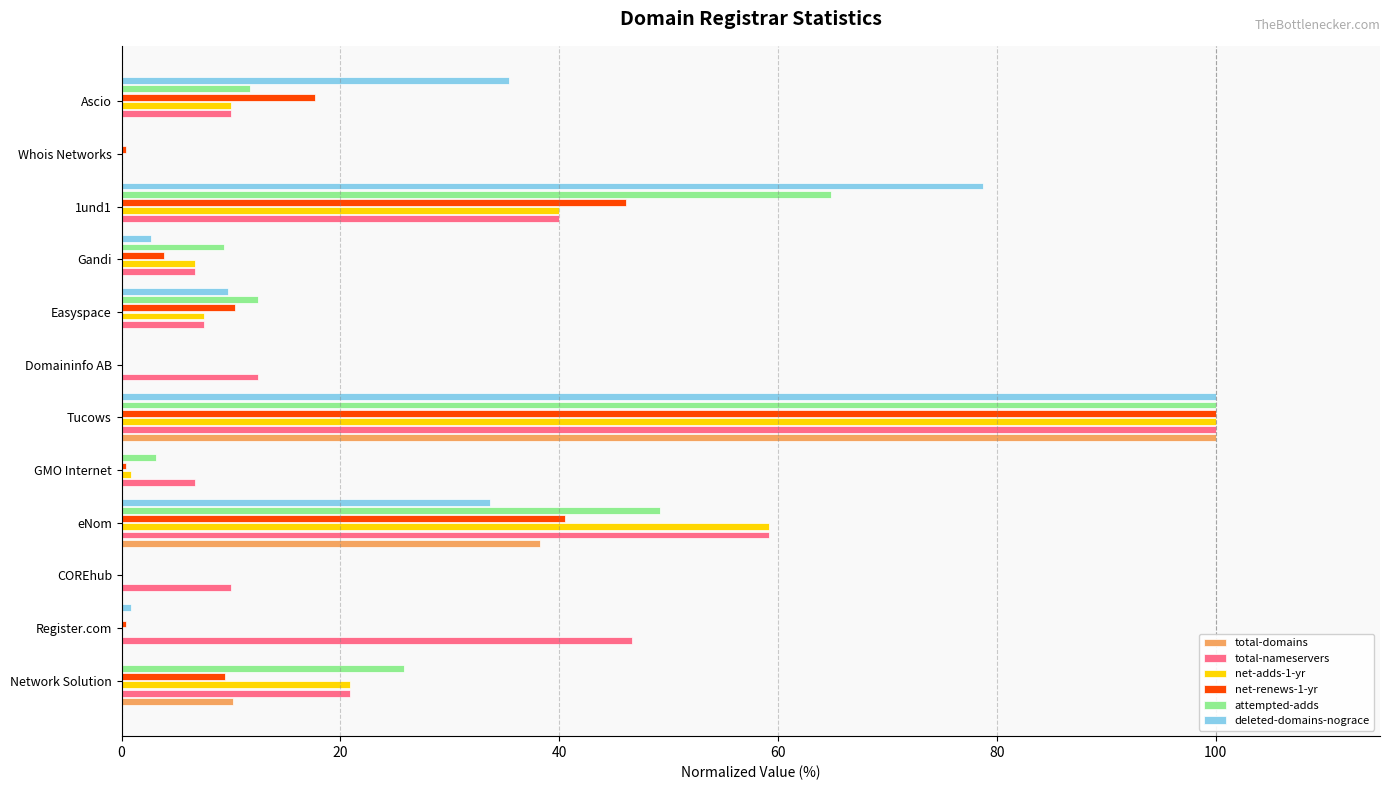

Which series changed the most between Domaininfo AB and Ascio?

deleted-domains-nograce